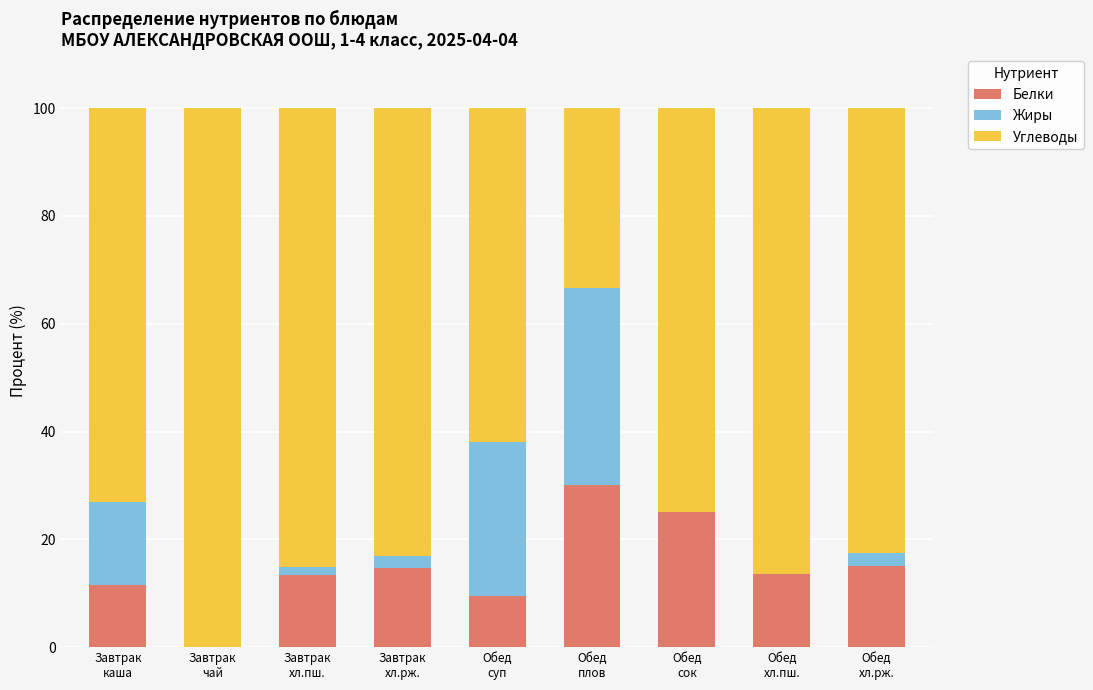

What is the maximum value for Белки?

30.1